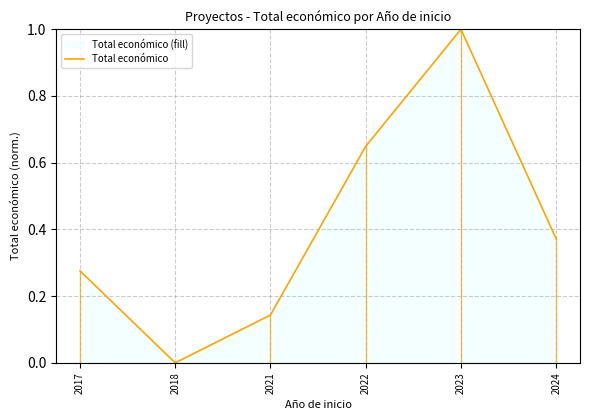

List the labels in order of value, largest first.

2023, 2022, 2024, 2017, 2021, 2018